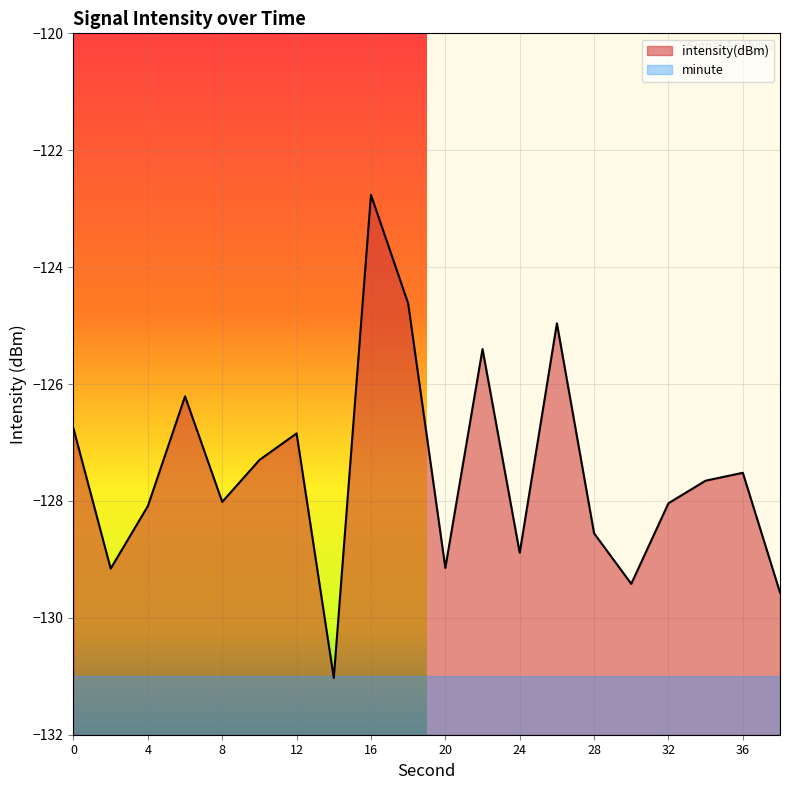

What is the total value across all series at 36?

-258.5